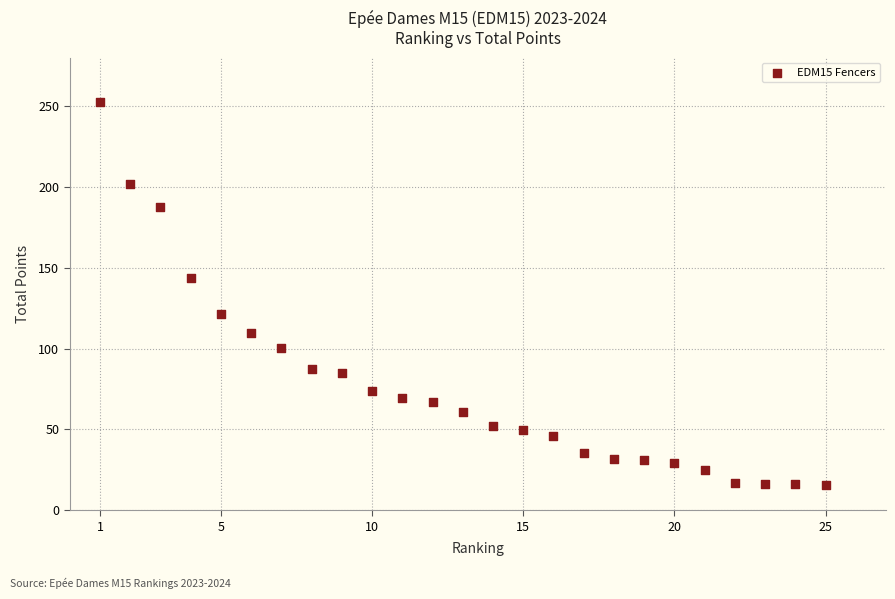

What is the range of X values (max minus min)?

24.0